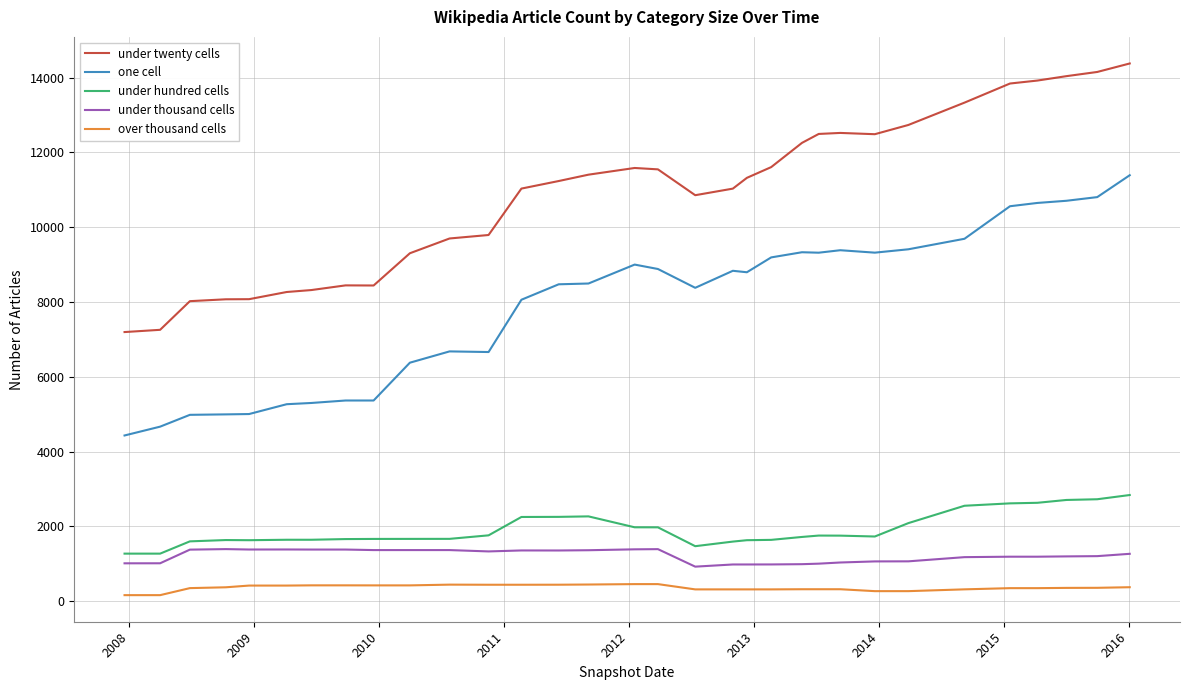

Which series has the widest spread of values?

under twenty cells